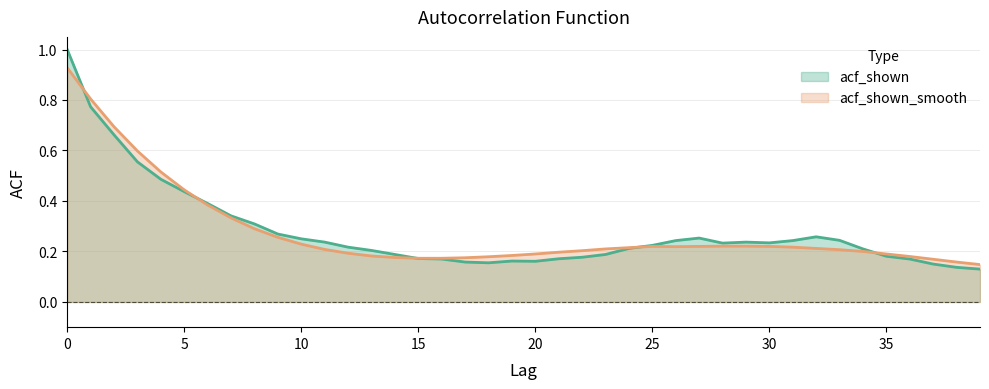

How many categories are shown in the chart?

40